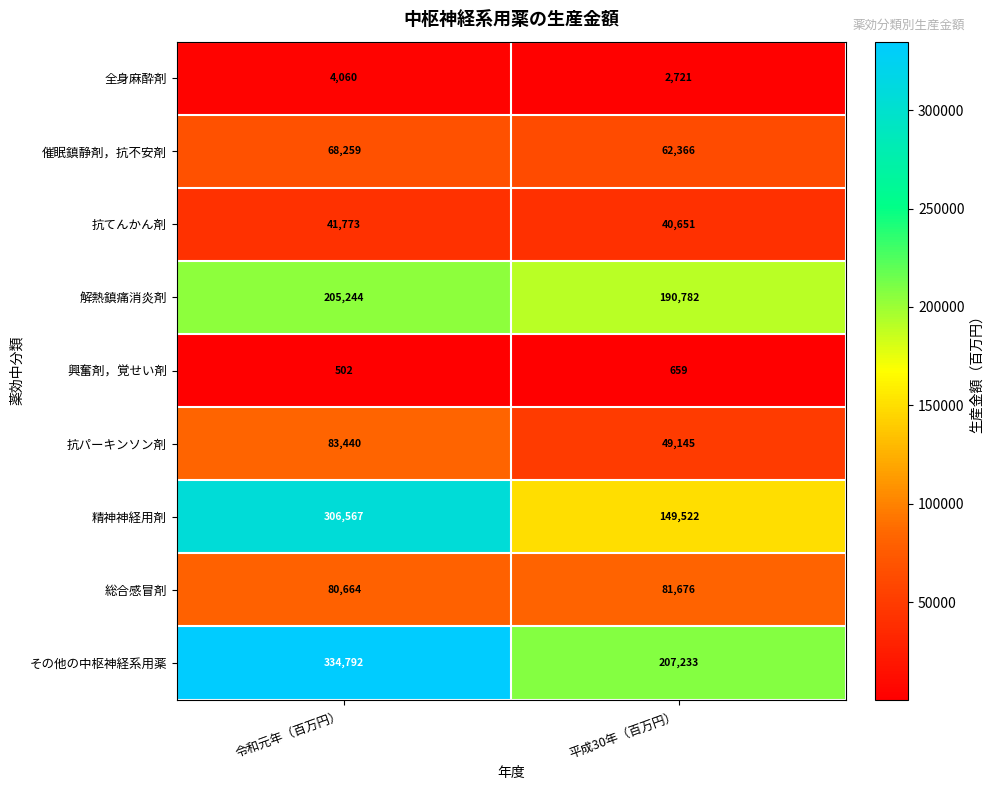

Count the number of data series in this chart.

9